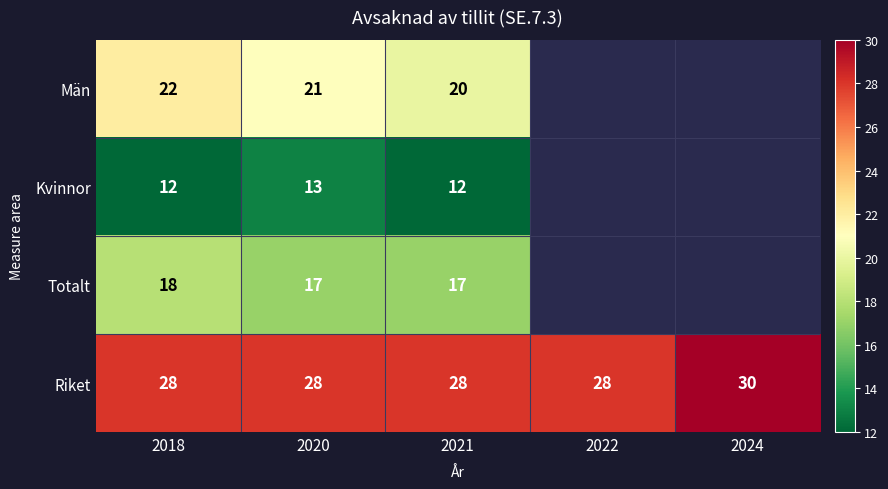

Count the Riket values in the range 28 to 29.

4